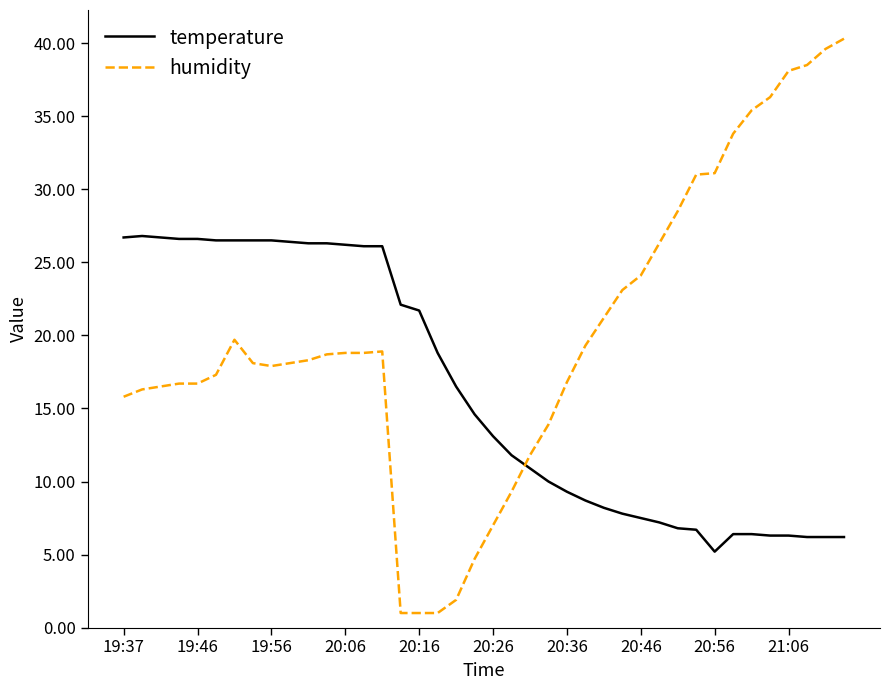

What are all the series names shown in the legend?

temperature, humidity